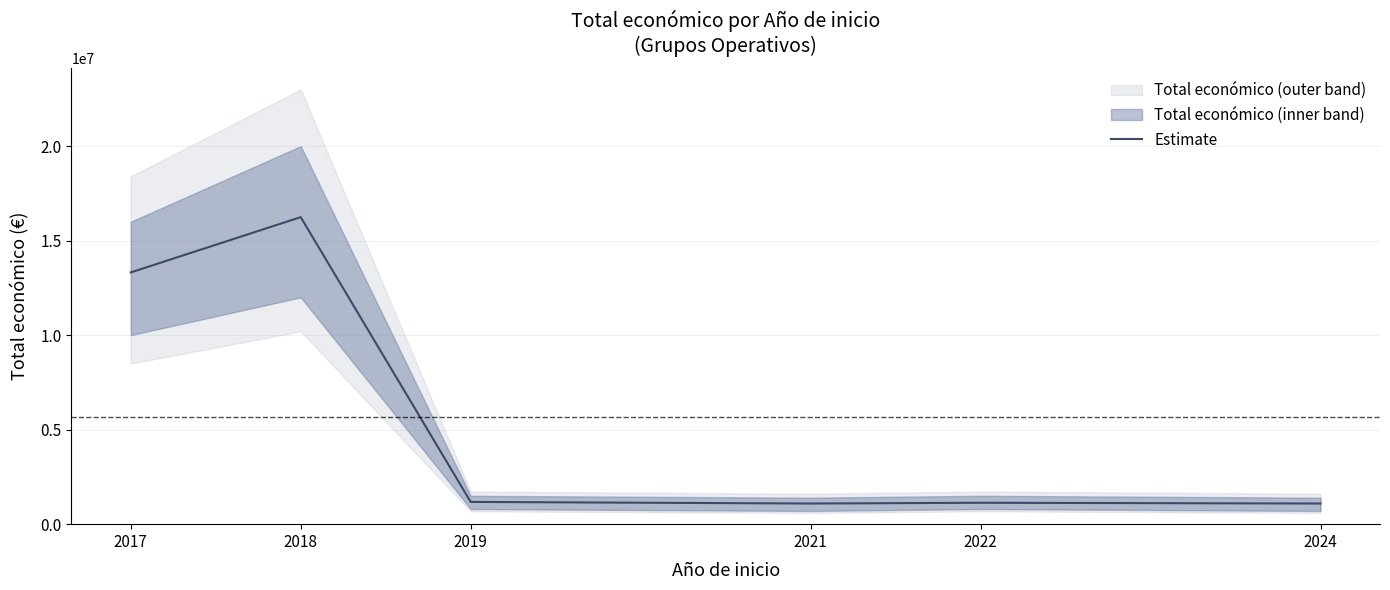

What is the average value?

5676190